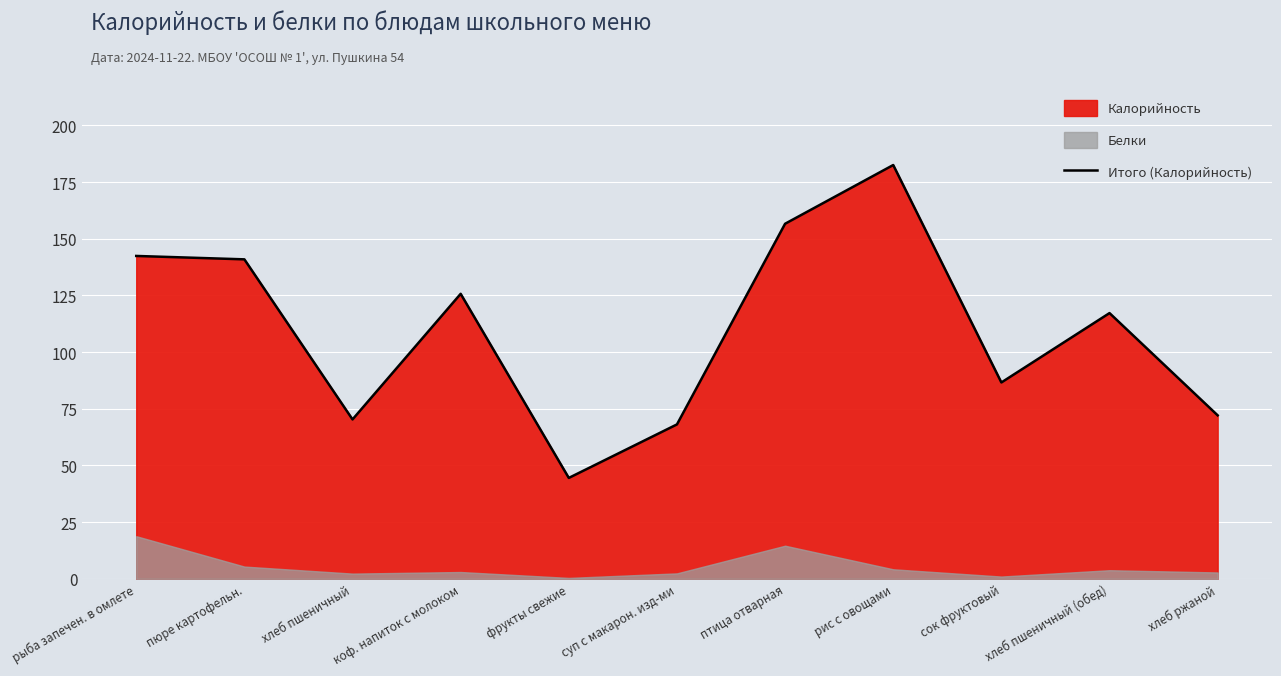

What is the maximum value shown in the chart?

182.5